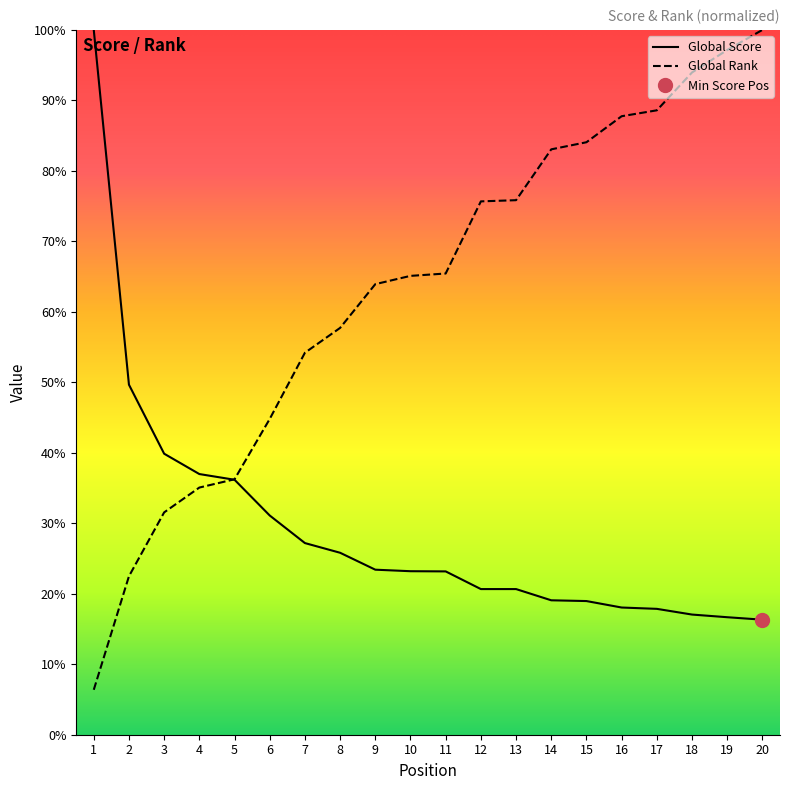

Between 14 and 1, which is larger?

1